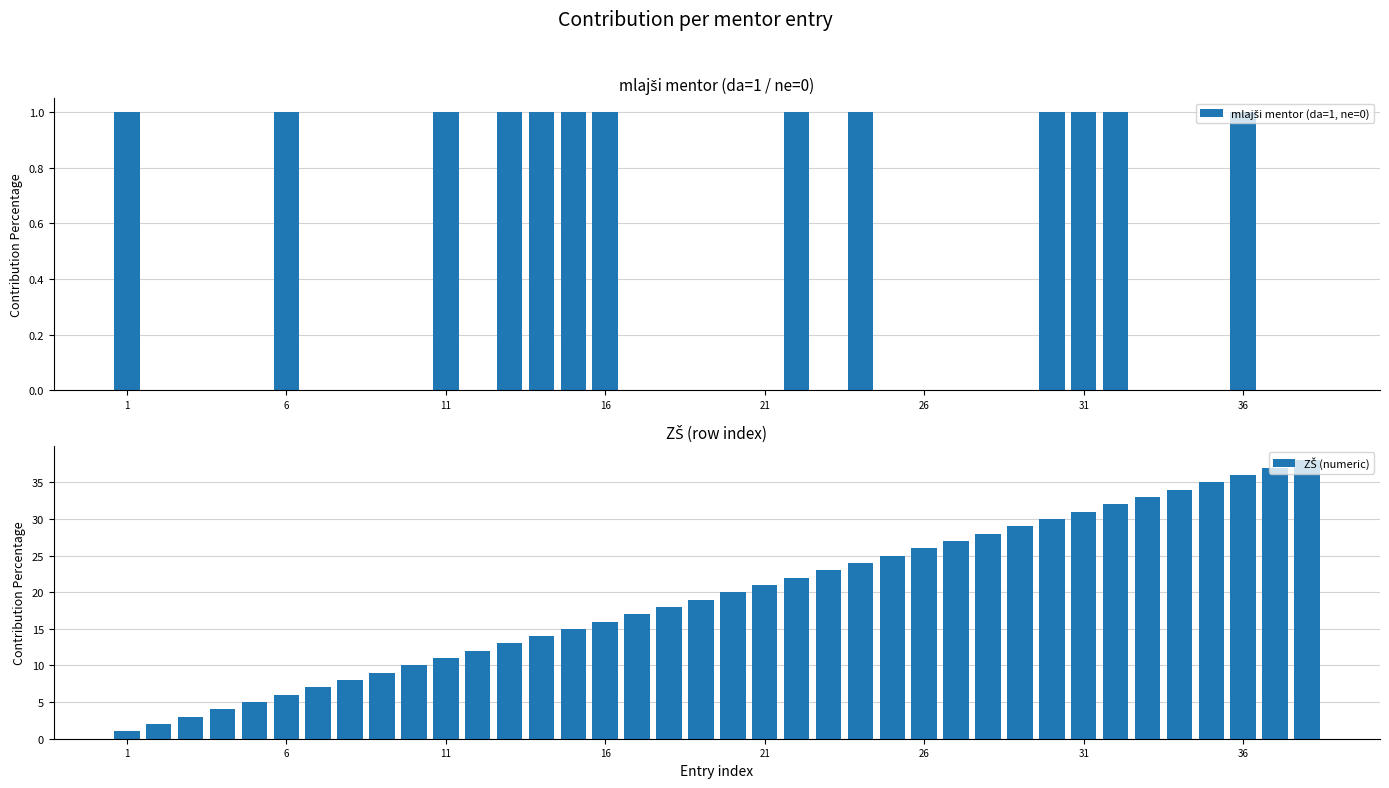

At 29, list the series in order from largest to smallest.

ZŠ (numeric), mlajši mentor (da=1, ne=0)